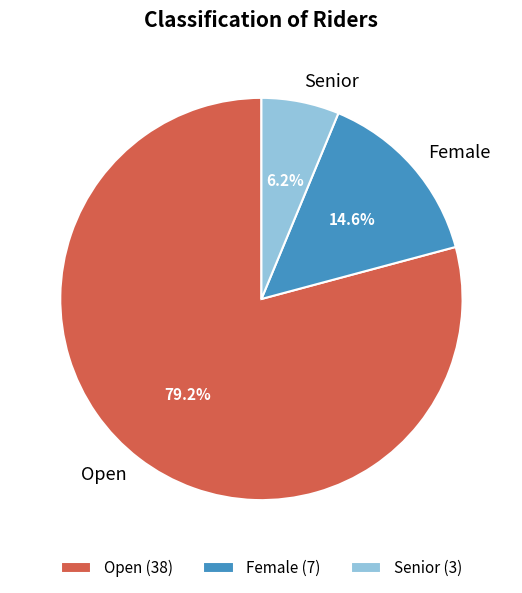

Which slice is the smallest?

Senior